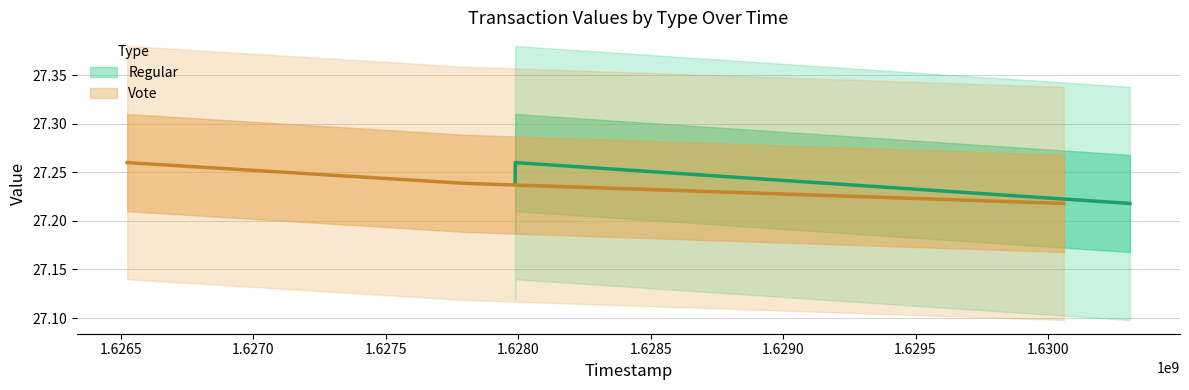

What is the average value of the Regular series?

27.2